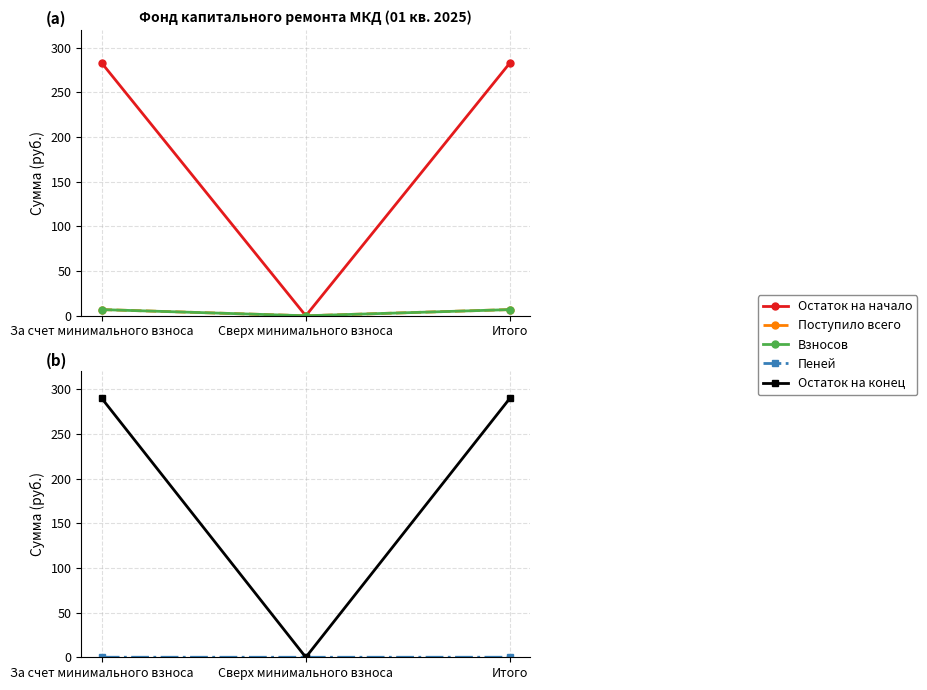

What are all the series names shown in the legend?

Остаток на начало, Поступило всего, Взносов, Пеней, Остаток на конец